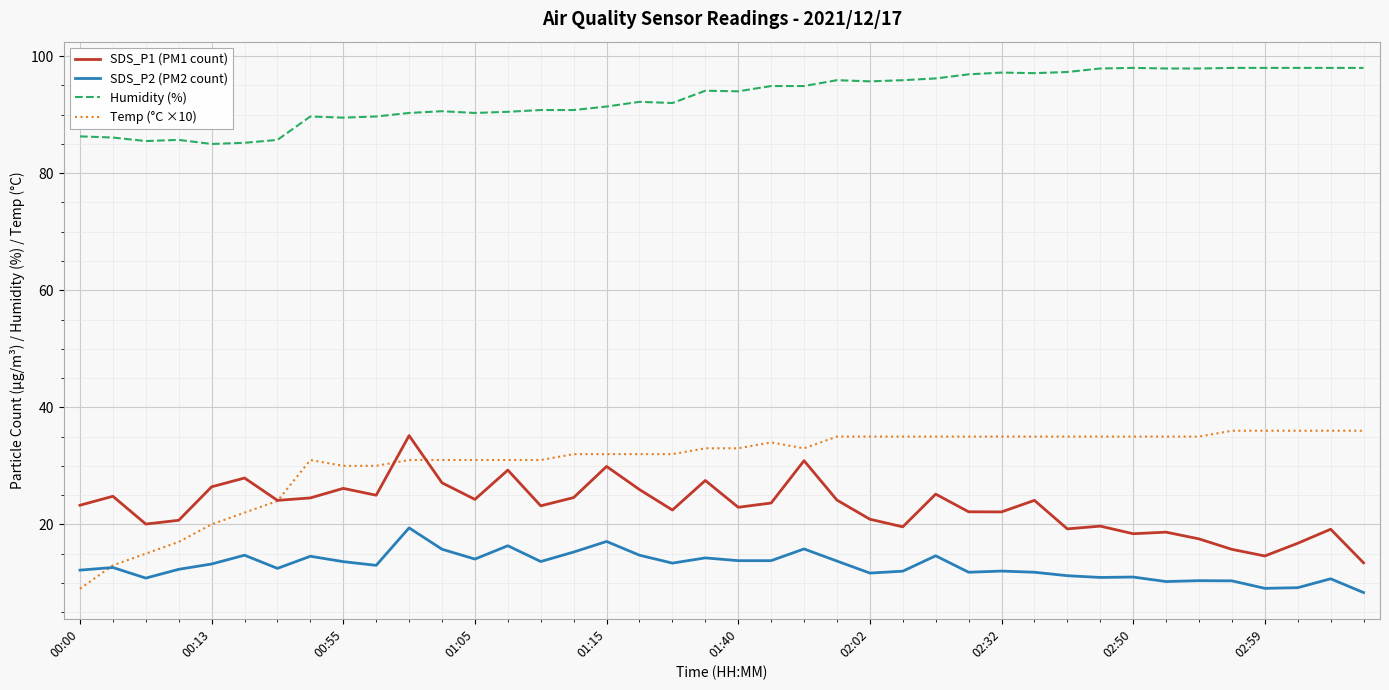

In SDS_P1 (PM1 count), how many points are lower than both neighbors (excluding endpoints)?

12